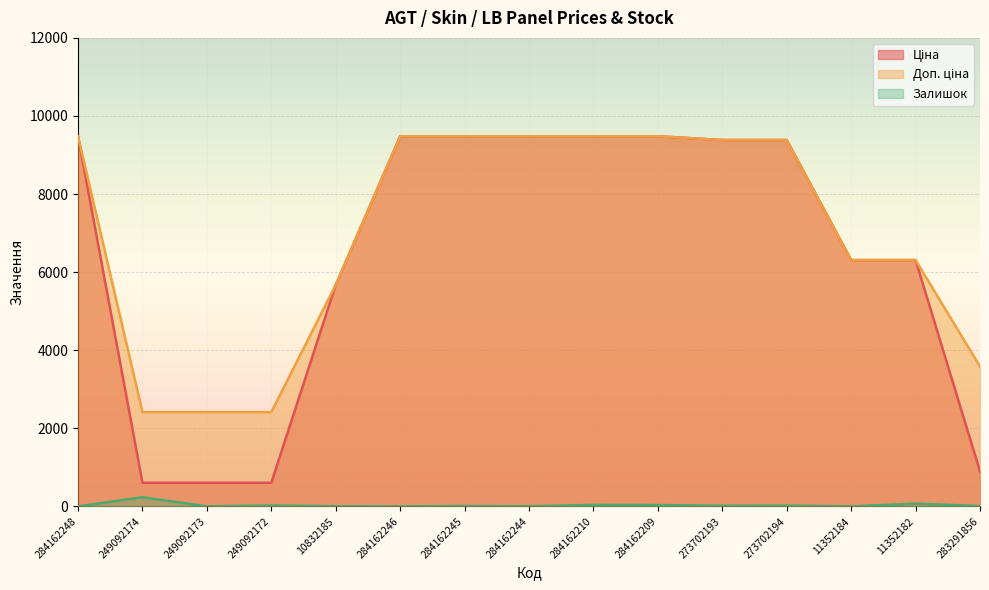

At which category does the chart reach its minimum across all series?

284162248